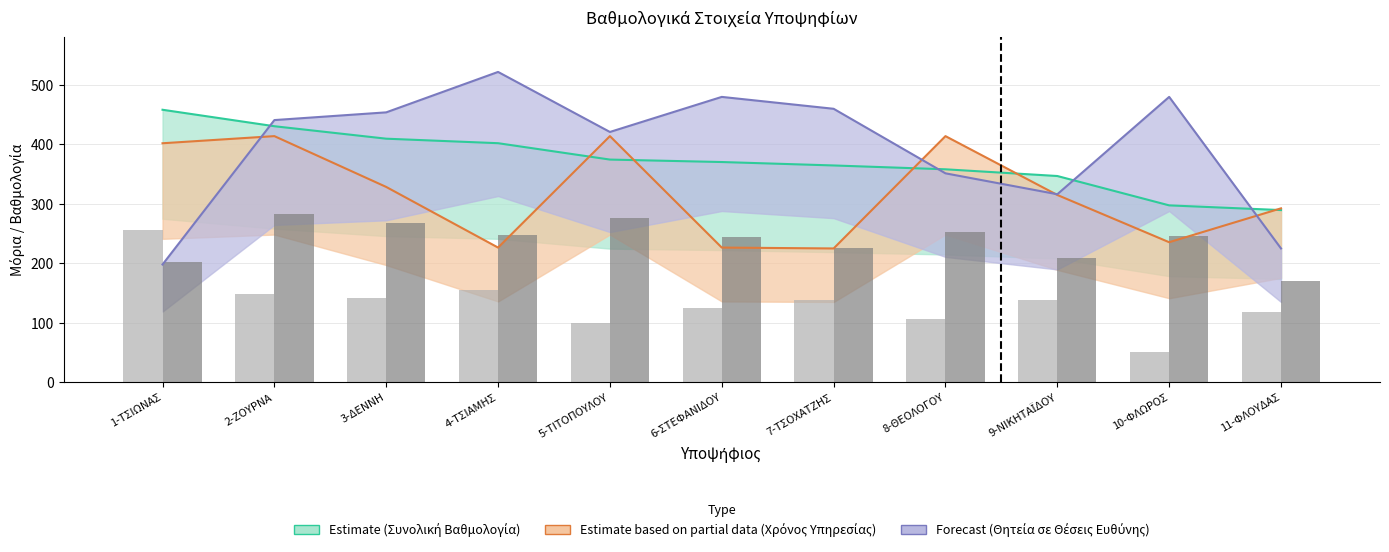

What is the approximate value of ΒΑΘΜΟΛΟΓΙΑ Α΄*33% at 8-ΘΕΟΛΟΓΟΥ?

105.6